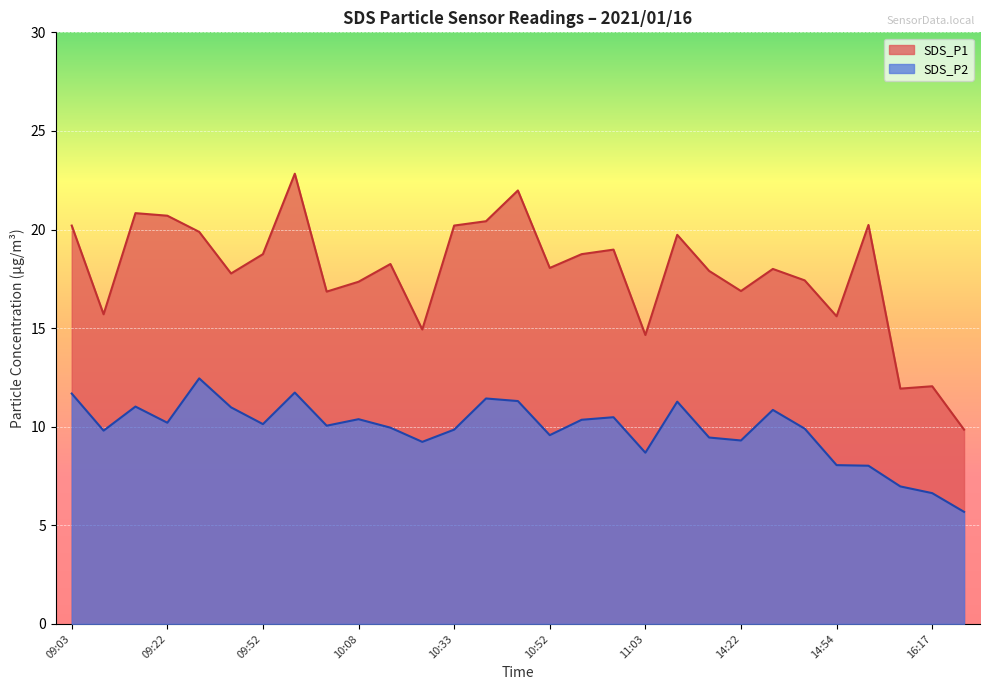

List the series in order of their peak value, highest first.

SDS_P1, SDS_P2